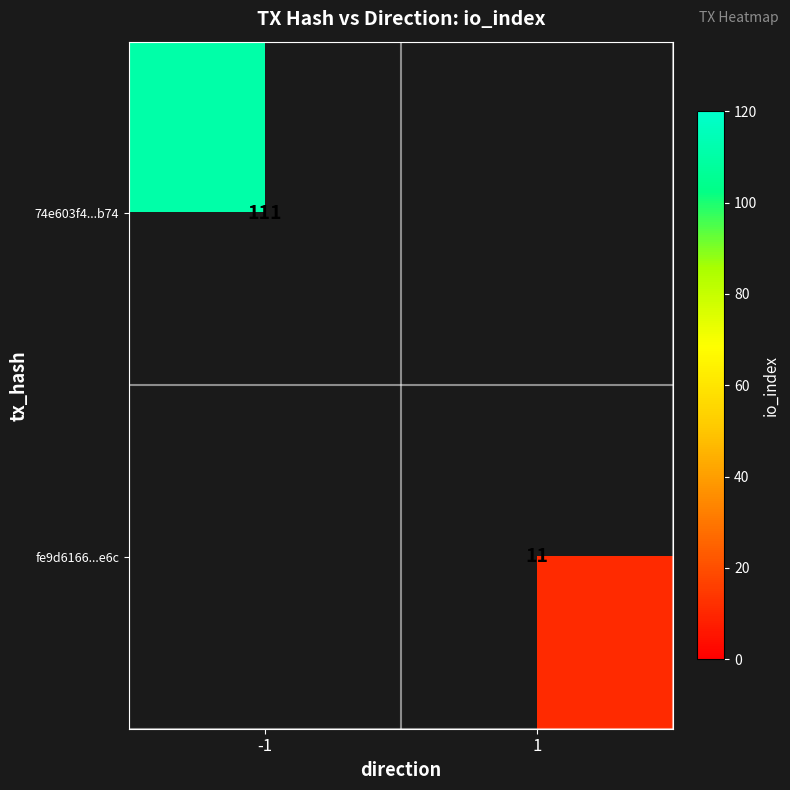

What is the minimum value shown in the chart?

11.0